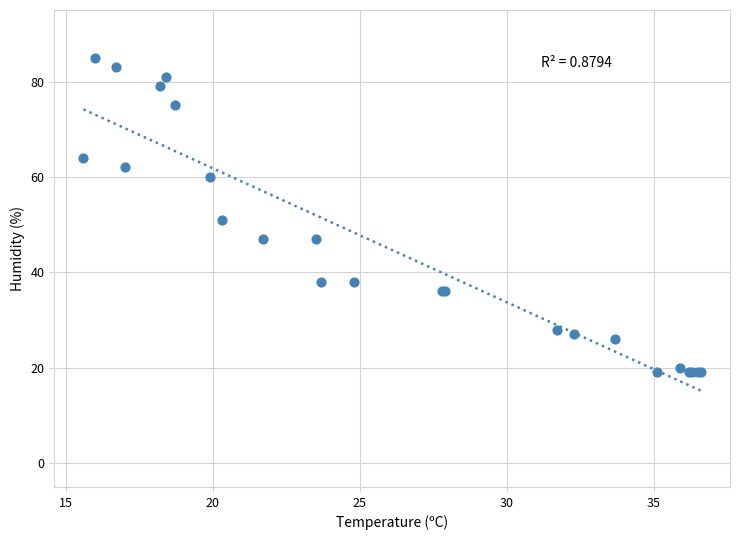

What Y value in the scatter plot is closest to 52?

51